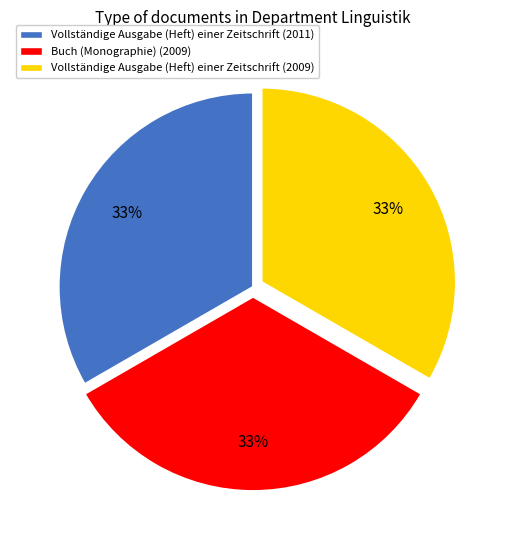

Is the sum of Vollständige Ausgabe (Heft) einer Zeitschrift (2011) and Vollständige Ausgabe (Heft) einer Zeitschrift (2009) greater than half?

Yes